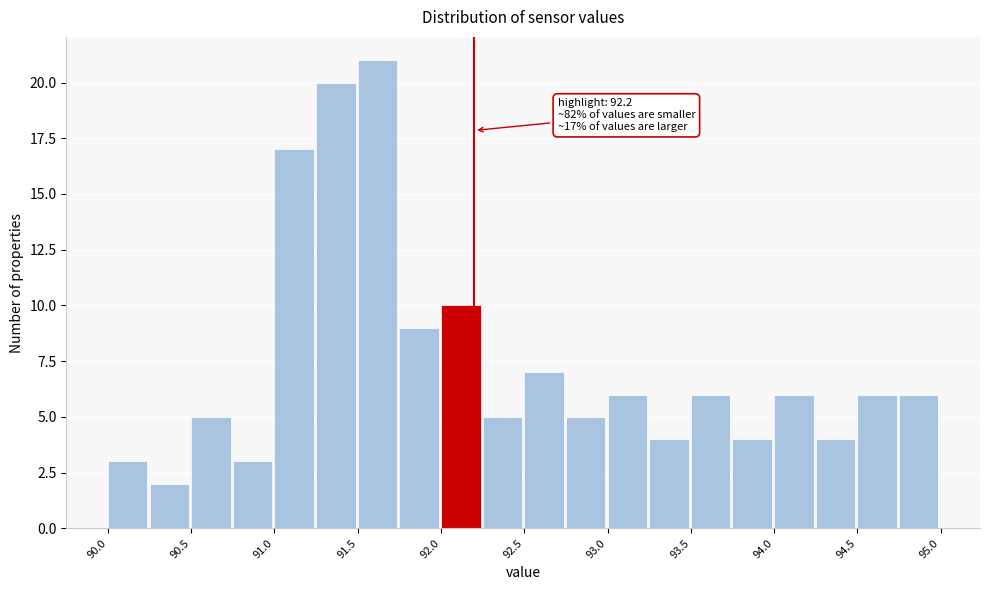

Which range on the x-axis has the tallest bar?

91.50 to 91.75